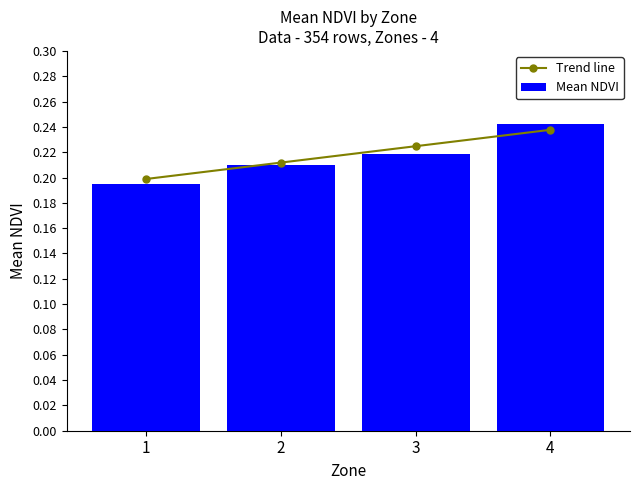

What is the sum of the Trend line values at 3 and 4?

0.5